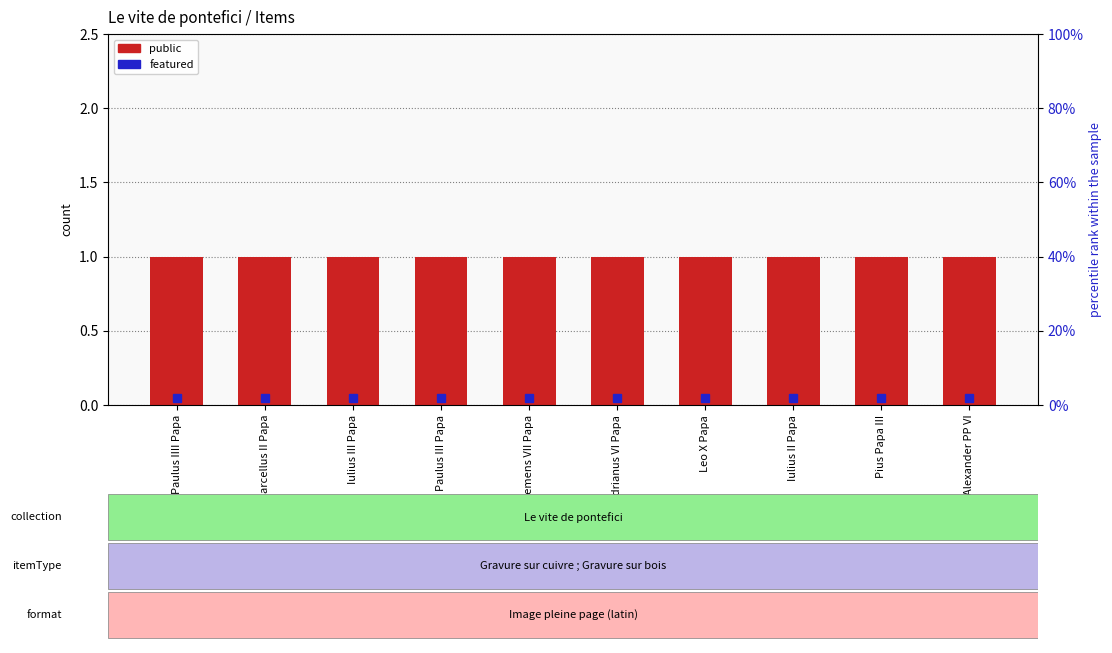

Which series has the largest total across all categories?

public (count)